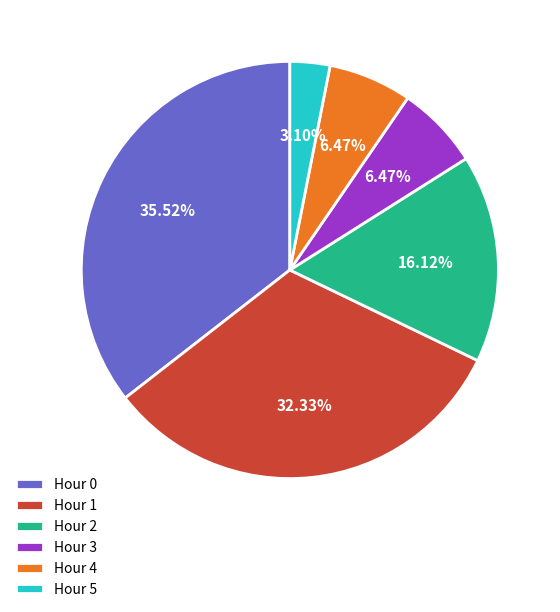

Which slice is the smallest?

Hour 5